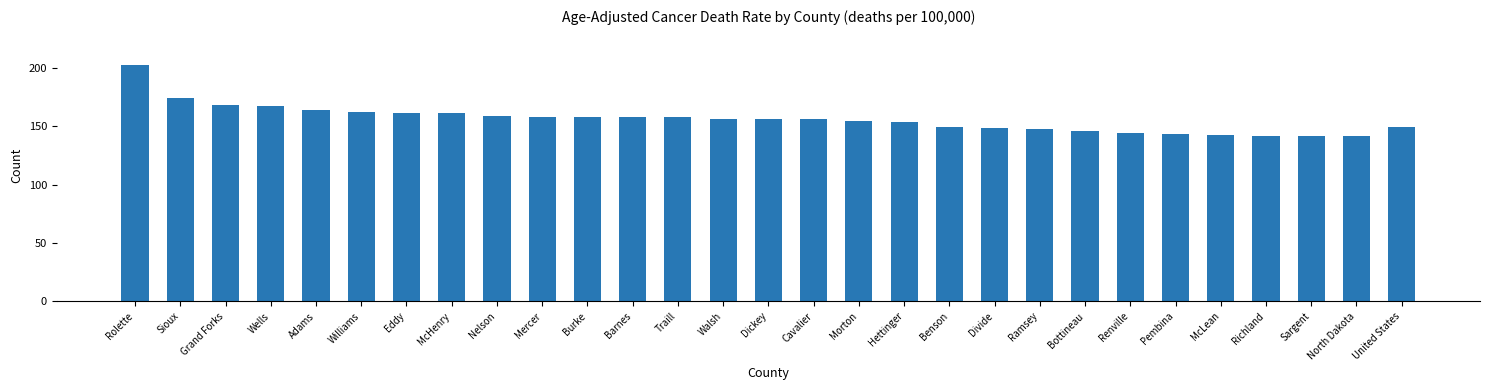

How many series are shown in this chart?

1